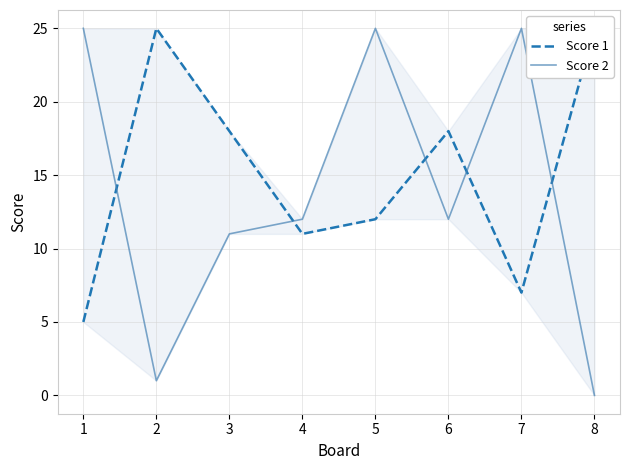

What is the value of the Score 2 point at the 4th from the left?

12